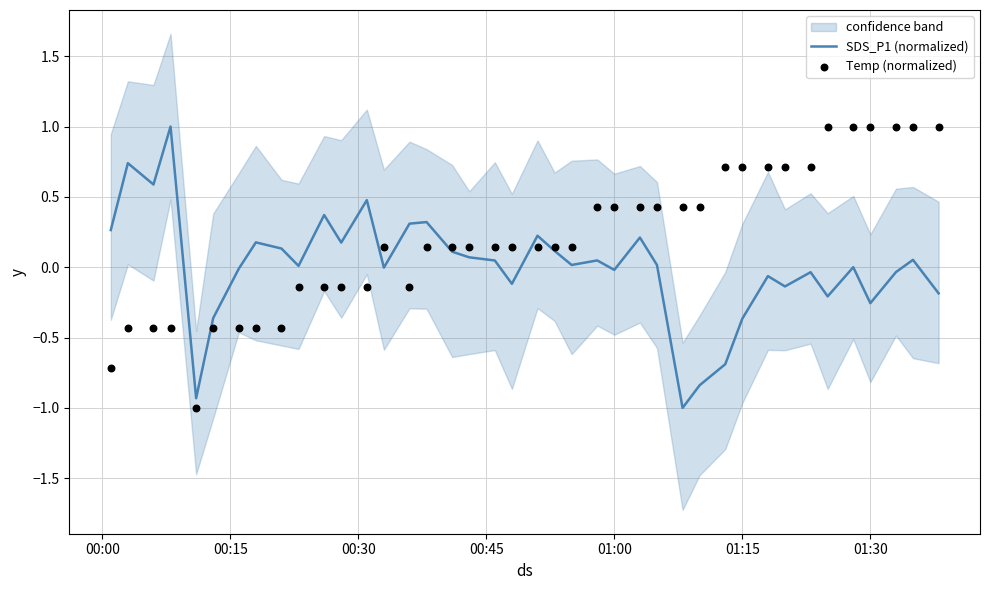

Is the value of SDS_P1 (normalized) at 01:00 greater than the value of Temp (normalized) at 01:15?

No